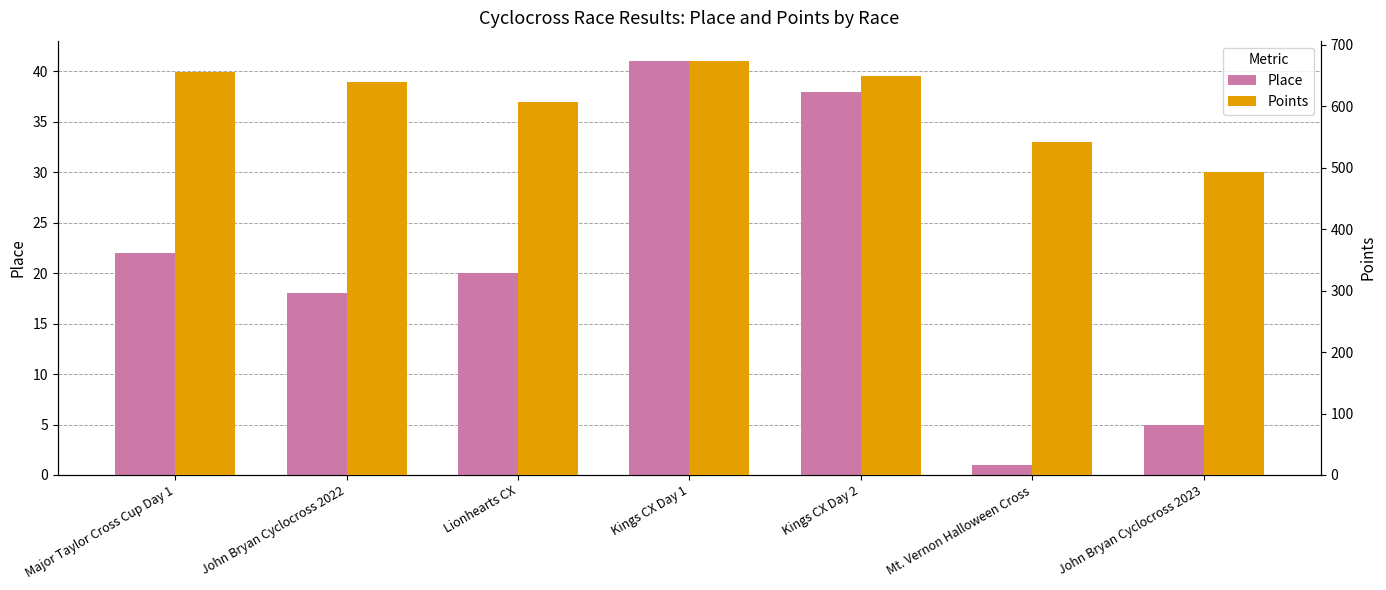

What is the lowest value of the Points series?

493.0